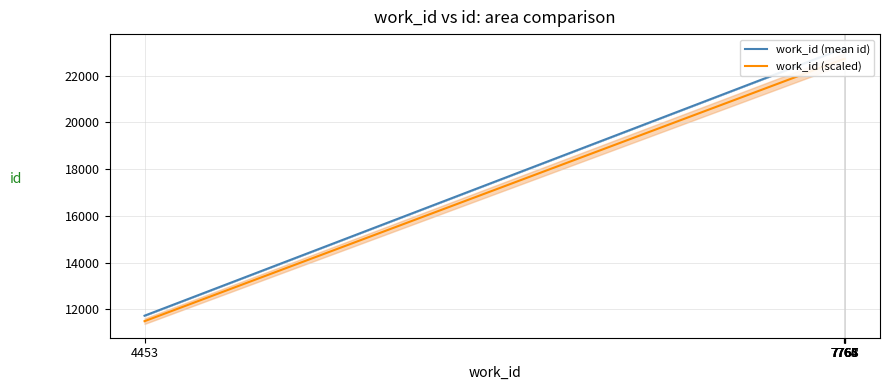

What is the difference between the second highest and minimum values in the work_id (mean id) series?

11457.5